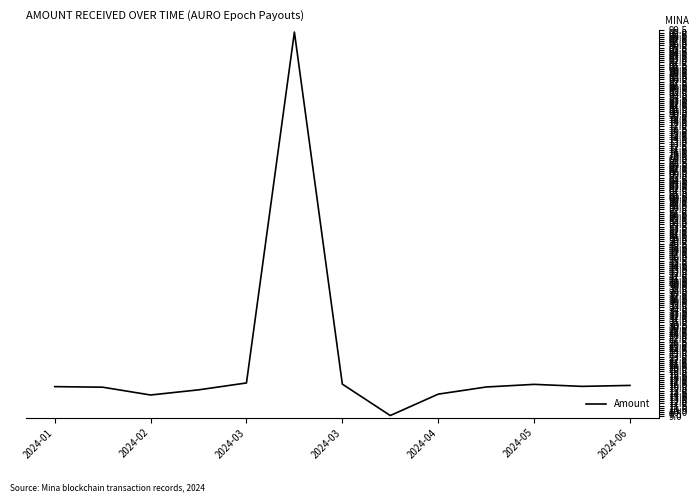

What is the greatest value displayed?

99.1